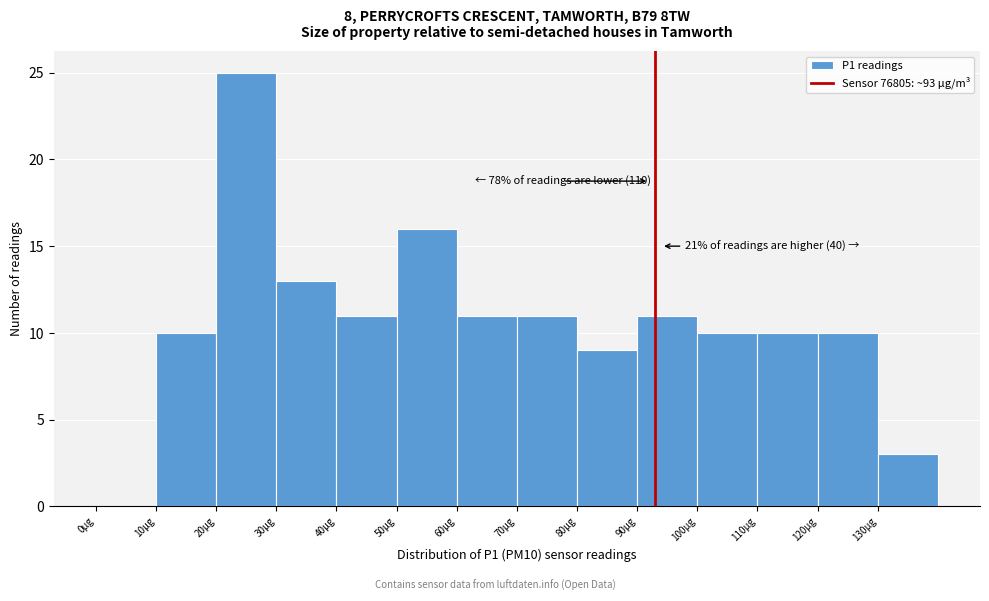

Over which range of the x-axis is the bar tallest?

20 to 30